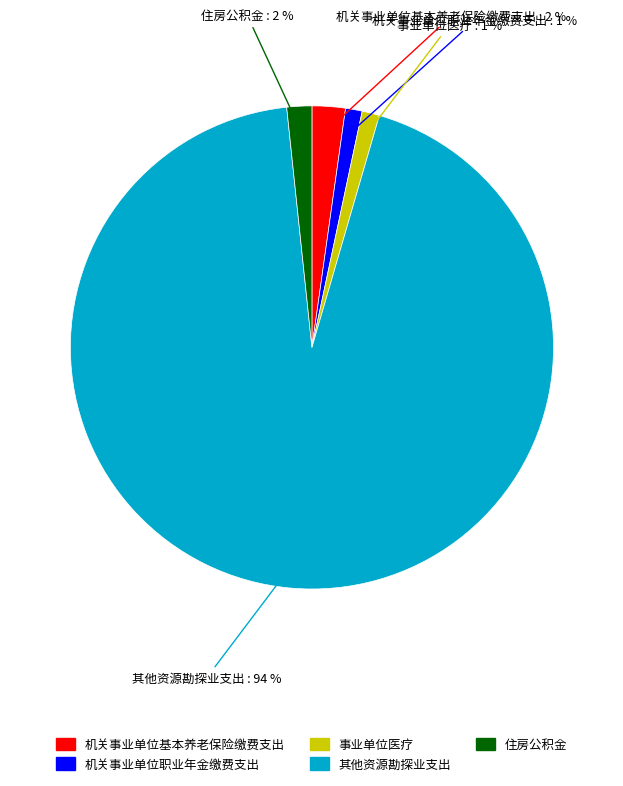

To the nearest percent, what is the difference between the largest and smallest slice percentages?

93%